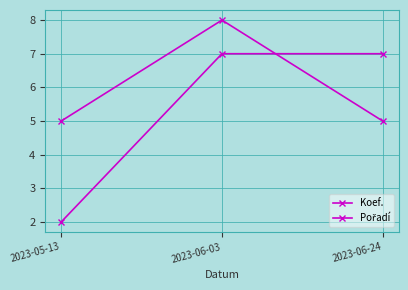

How many lines are shown in the chart?

2